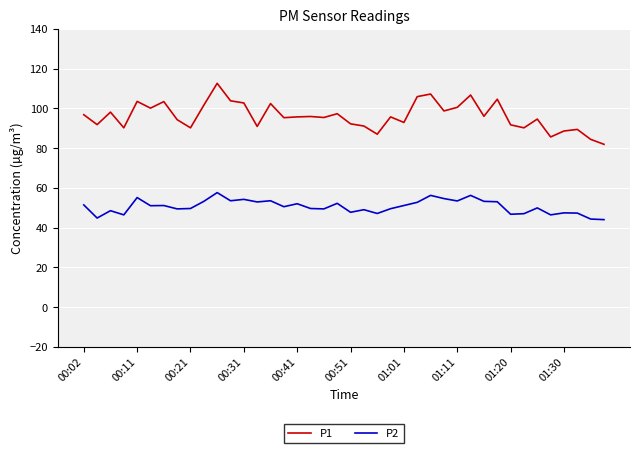

Rank the series by their average value, from lowest to highest.

P2, P1